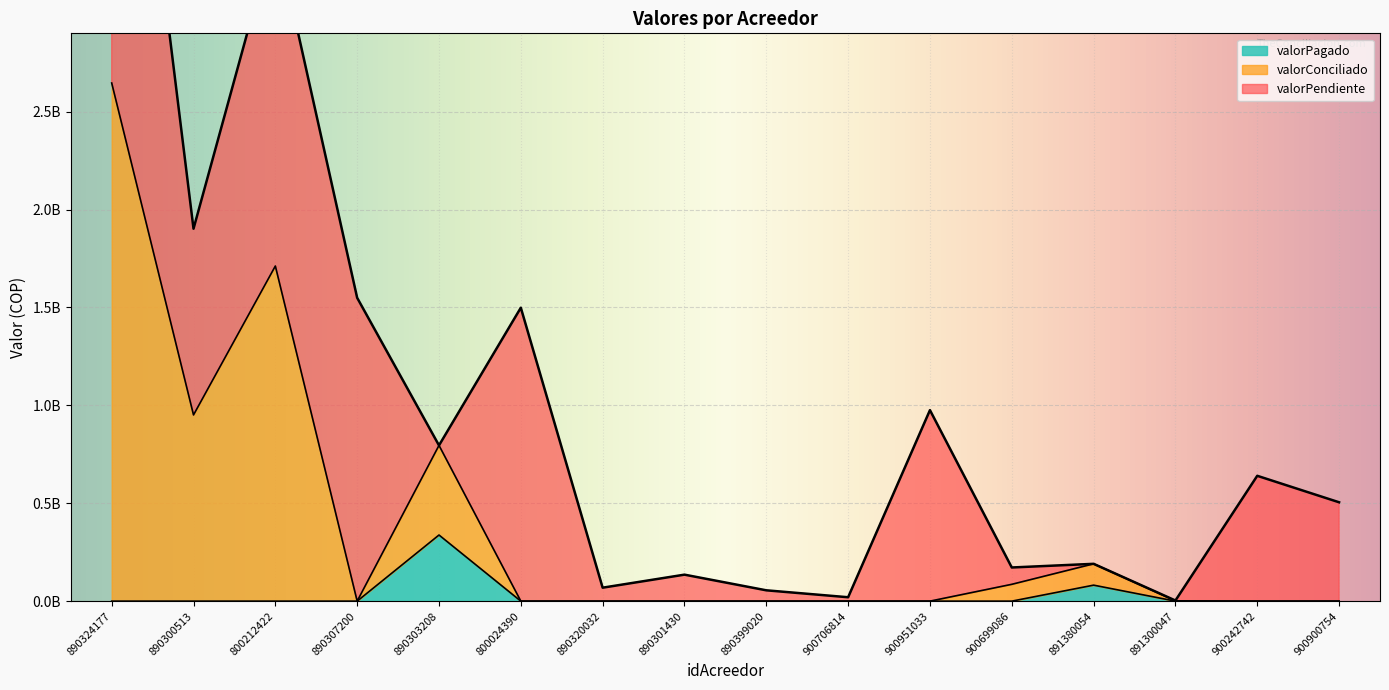

Rank the categories by valorConciliado value from lowest to highest.

890307200, 800024390, 890320032, 890301430, 890399020, 900706814, 900951033, 900242742, 900900754, 891300047, 900699086, 891380054, 890303208, 890300513, 800212422, 890324177